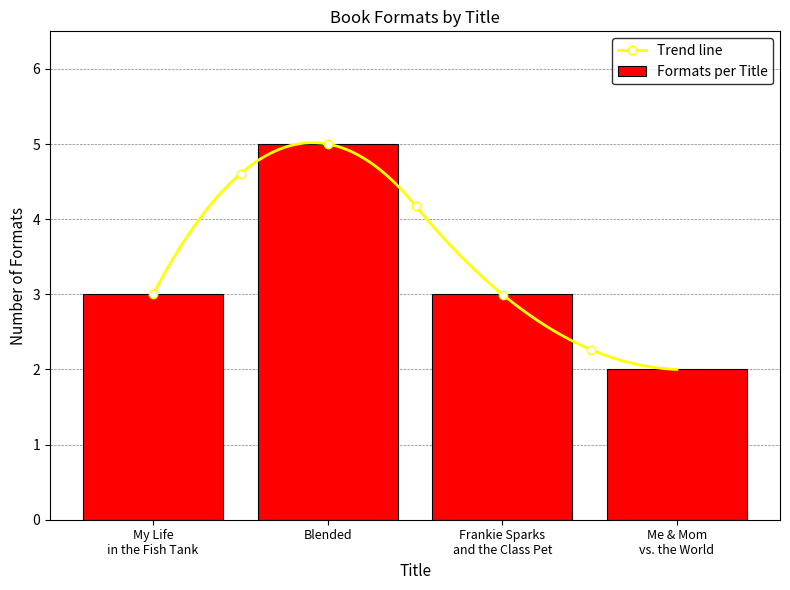

What is the sum of all values?

13